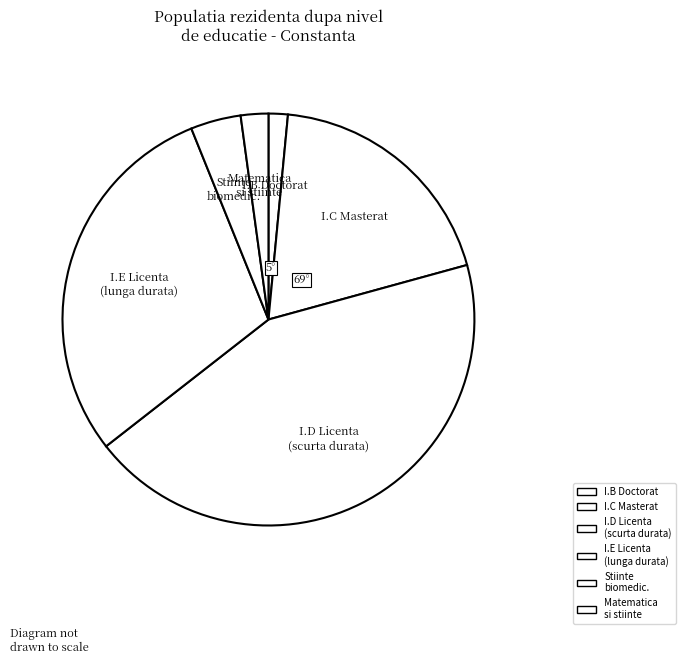

Count the number of slices in the pie.

6